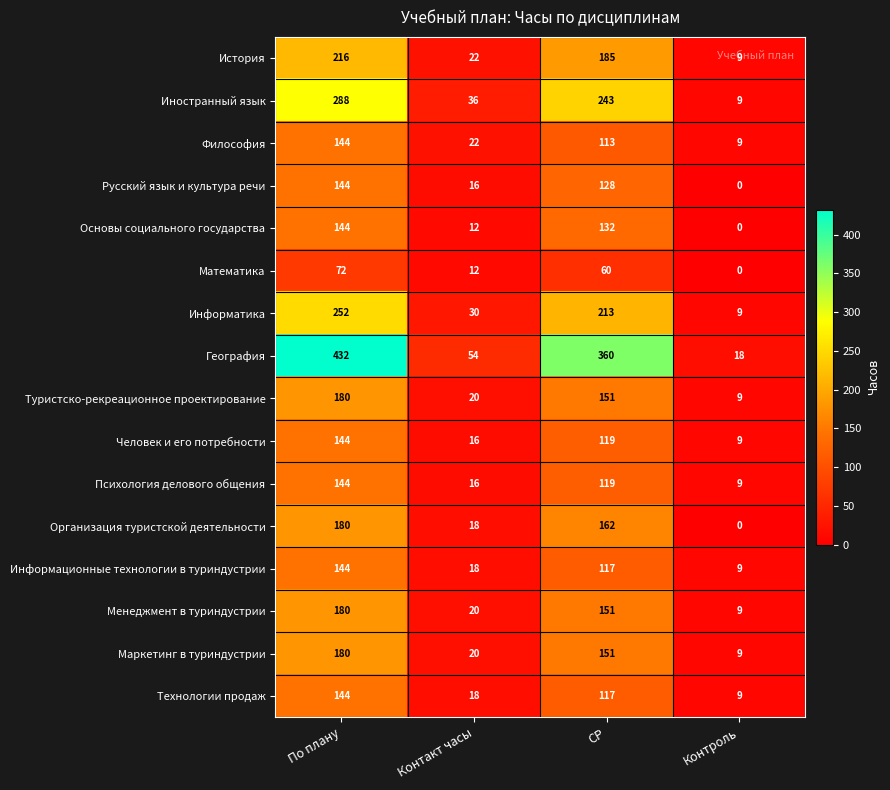

What is the greatest value displayed?

432